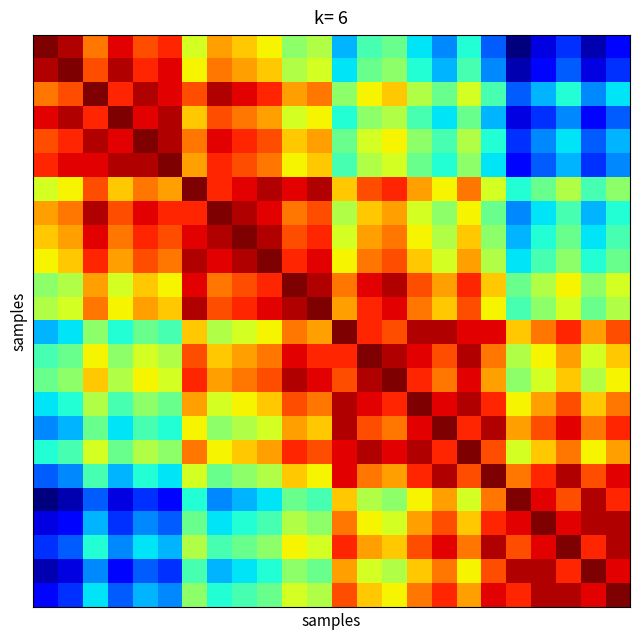

How many series are shown in this chart?

24